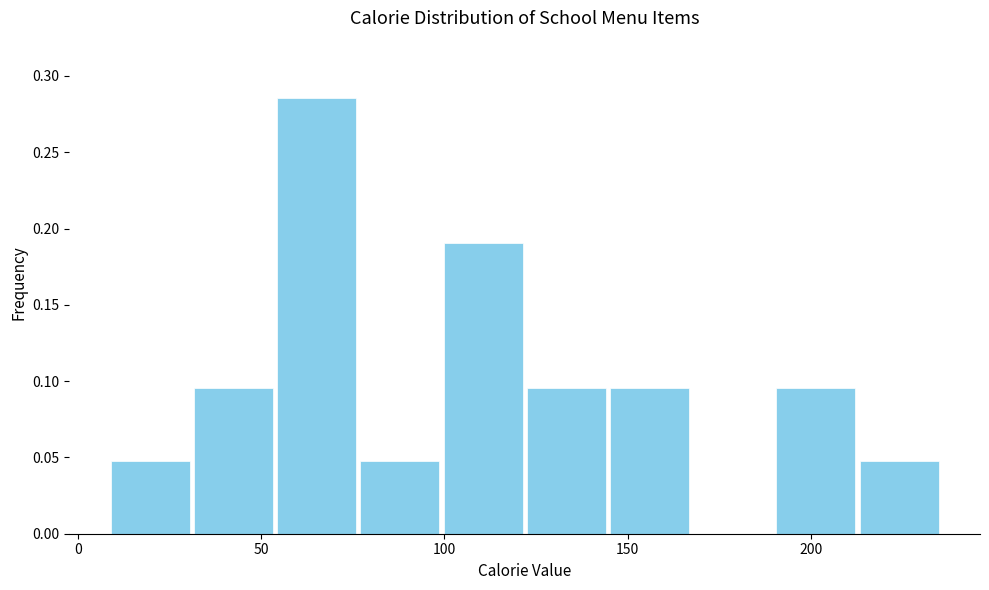

Reading left to right, list every bar in this chart as the range it spans on the x-axis followed by its height. Neither the bar edges nor the heights are printed on the chart, so give them approximately, as read against the axes.

10 to 30: 0.050
30 to 55: 0.095
55 to 75: 0.285
75 to 100: 0.050
100 to 125: 0.190
125 to 145: 0.095
145 to 170: 0.095
170 to 190: 0
190 to 215: 0.095
215 to 235: 0.050